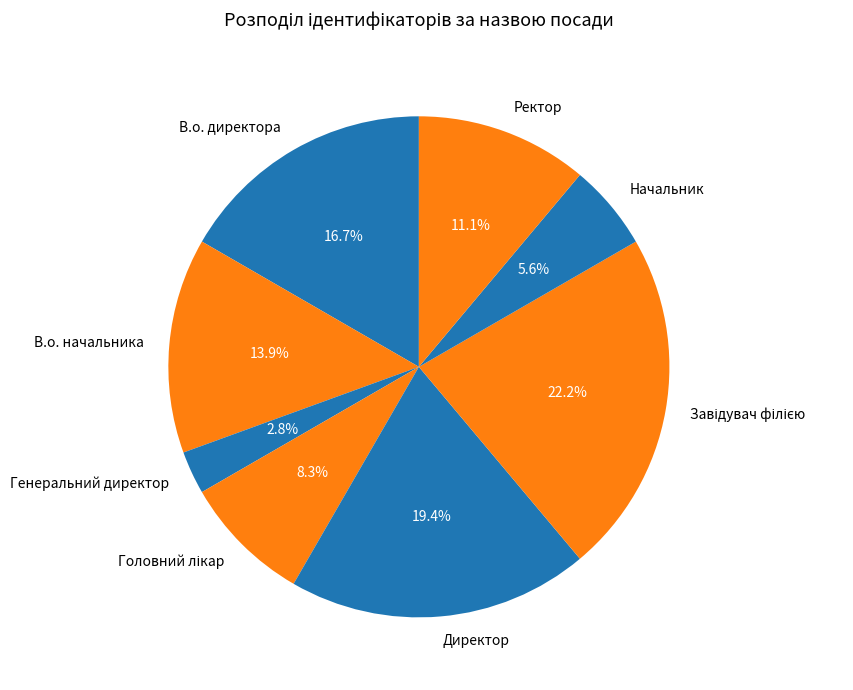

To the nearest percent, what is the difference between the largest and smallest slice percentages?

19%